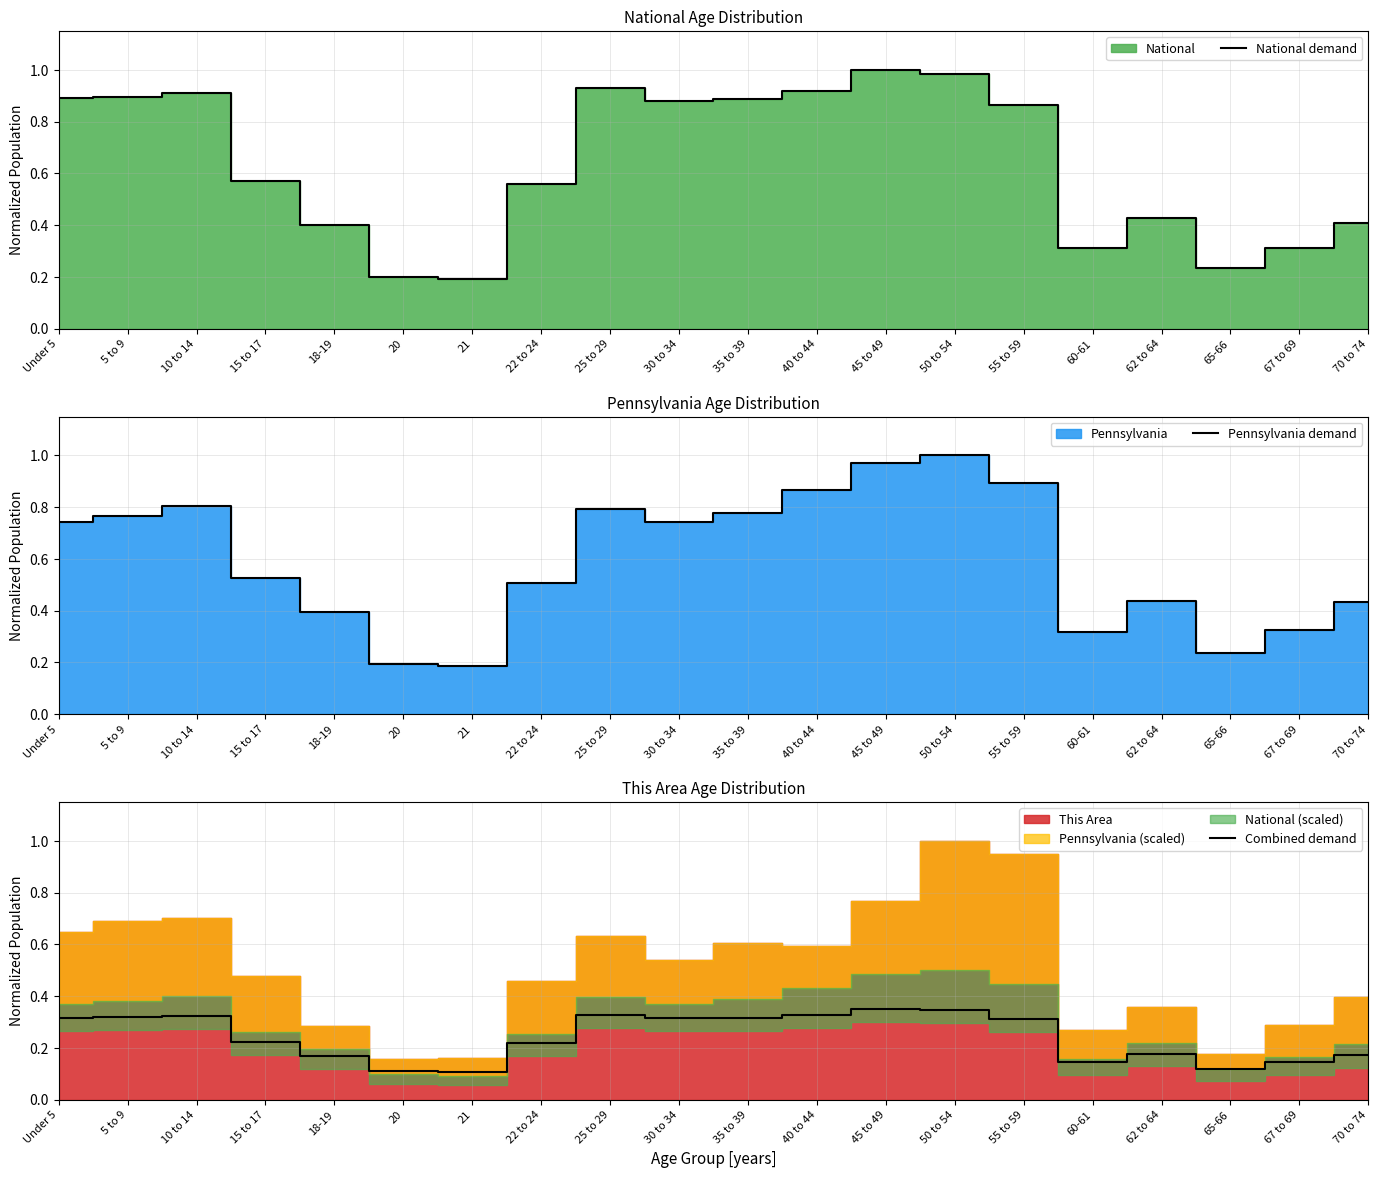

Reading left to right, extract all data points from this chart.

National demand: Under 5=0.9	5 to 9=0.9	10 to 14=0.9	15 to 17=0.6	18-19=0.4	20=0.2	21=0.2	22 to 24=0.6	25 to 29=0.9	30 to 34=0.9	35 to 39=0.9	40 to 44=0.9	45 to 49=1.0	50 to 54=1.0	55 to 59=0.9	60-61=0.3	62 to 64=0.4	65-66=0.2	67 to 69=0.3	70 to 74=0.4
Pennsylvania demand: Under 5=0.7	5 to 9=0.8	10 to 14=0.8	15 to 17=0.5	18-19=0.4	20=0.2	21=0.2	22 to 24=0.5	25 to 29=0.8	30 to 34=0.7	35 to 39=0.8	40 to 44=0.9	45 to 49=1.0	50 to 54=1.0	55 to 59=0.9	60-61=0.3	62 to 64=0.4	65-66=0.2	67 to 69=0.3	70 to 74=0.4
Combined demand: Under 5=0.3	5 to 9=0.3	10 to 14=0.3	15 to 17=0.2	18-19=0.2	20=0.1	21=0.1	22 to 24=0.2	25 to 29=0.3	30 to 34=0.3	35 to 39=0.3	40 to 44=0.3	45 to 49=0.3	50 to 54=0.3	55 to 59=0.3	60-61=0.1	62 to 64=0.2	65-66=0.1	67 to 69=0.1	70 to 74=0.2